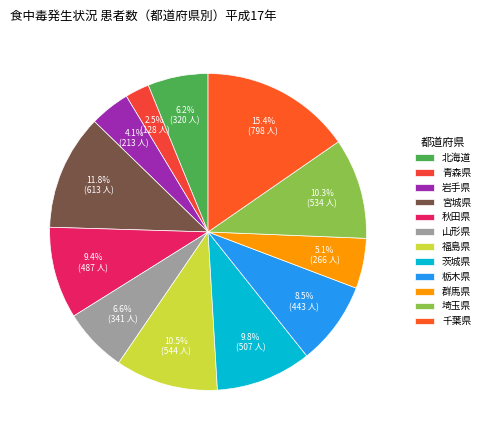

Does 群馬県 account for over 50% of the chart?

No